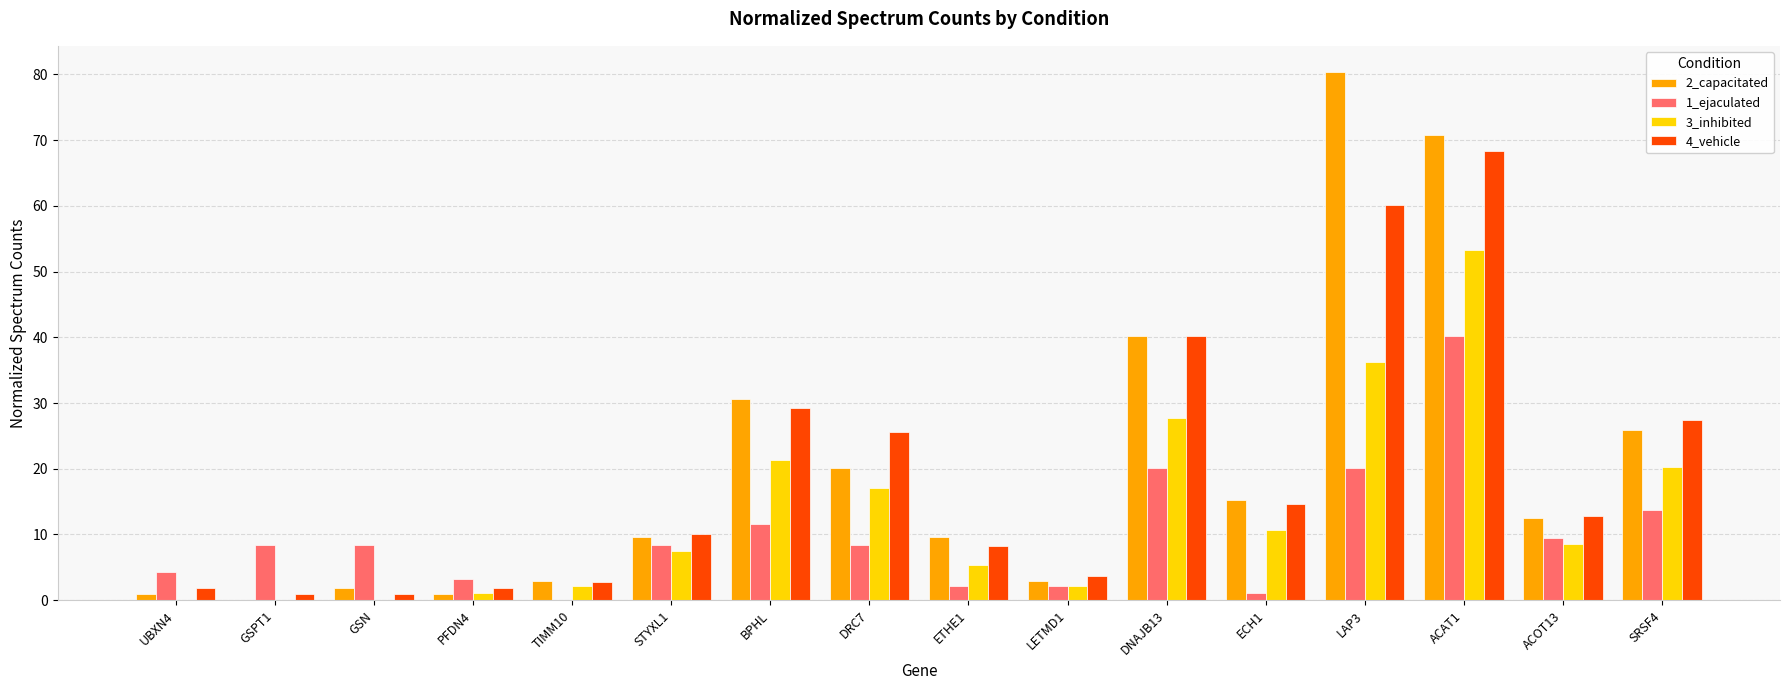

The value of 3_inhibited at GSN is 0.0. True or false?

True